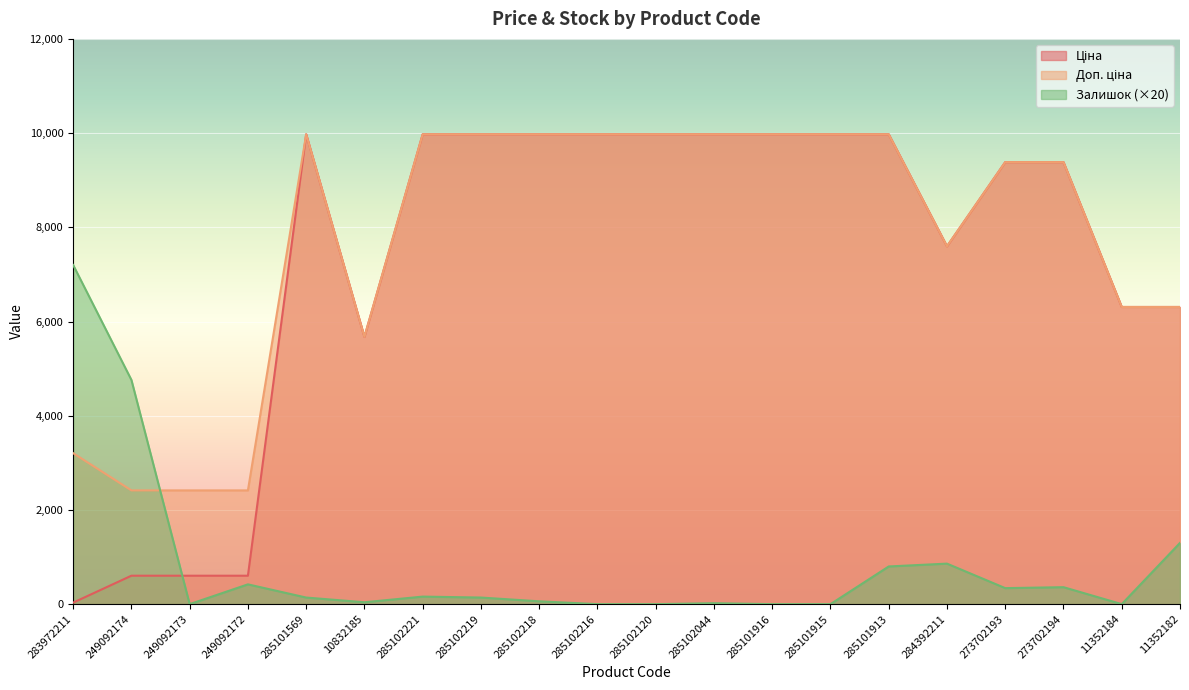

True or false: Ціна has more than 0 interior local peaks.

True